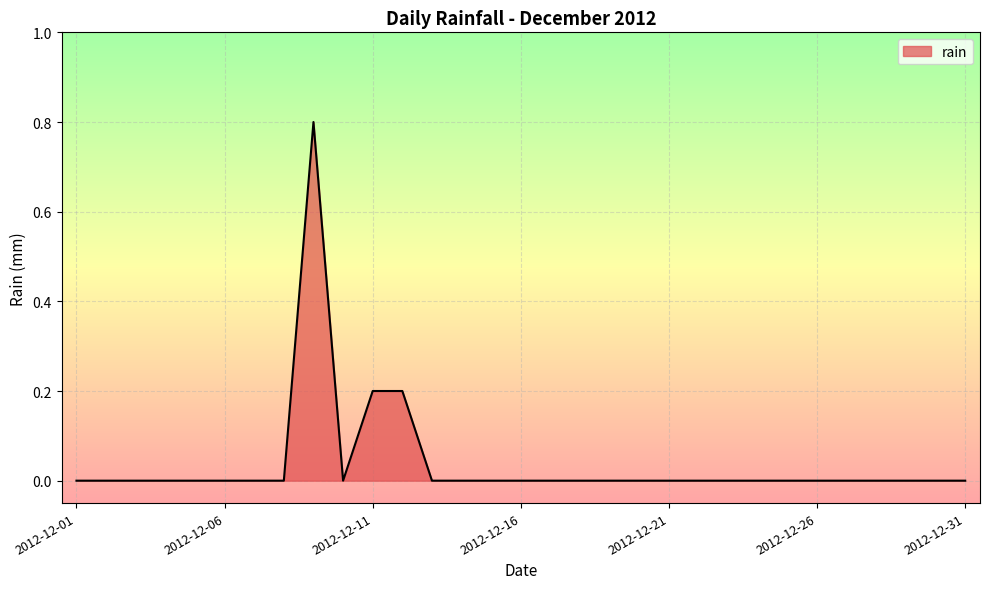

What is the difference between the maximum and second lowest values?

0.8